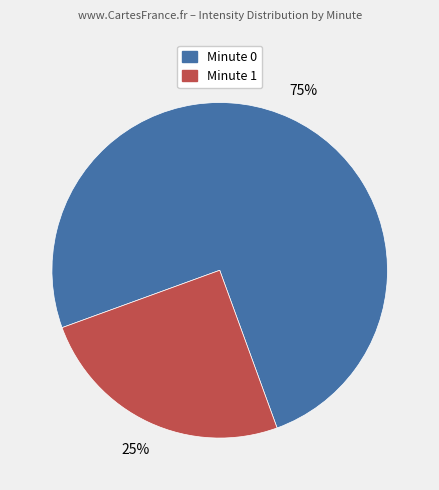

To the nearest percent, what is the difference between the largest and smallest slice percentages?

50%